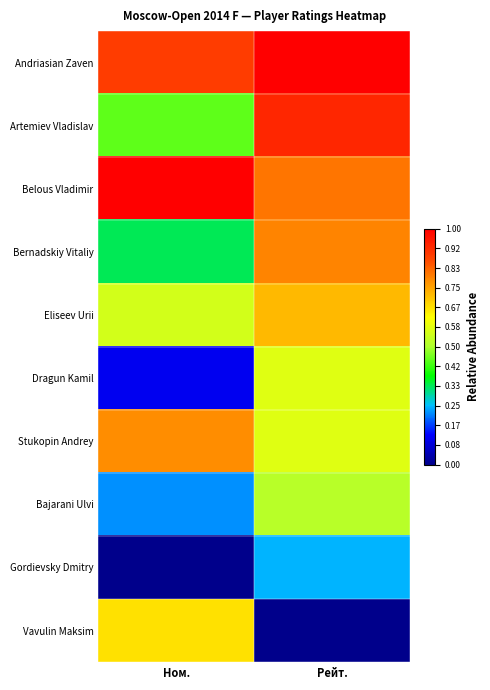

At which category is the sum across all series the highest?

Рейт.